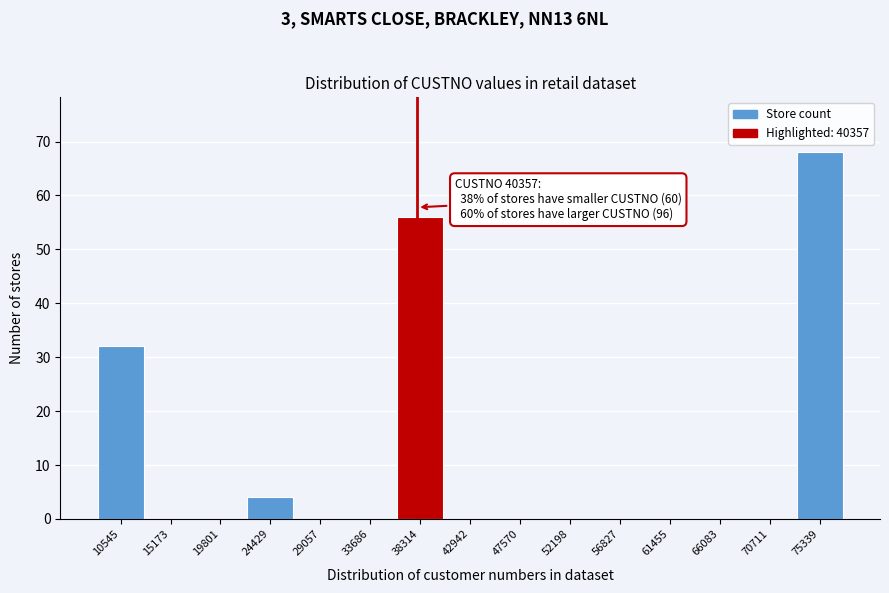

Reading left to right, extract all data points from this chart.

10545=32	15173=0	19801=0	24429=4	29057=0	33686=0	38314=56	42942=0	47570=0	52198=0	56827=0	61455=0	66083=0	70711=0	75339=68